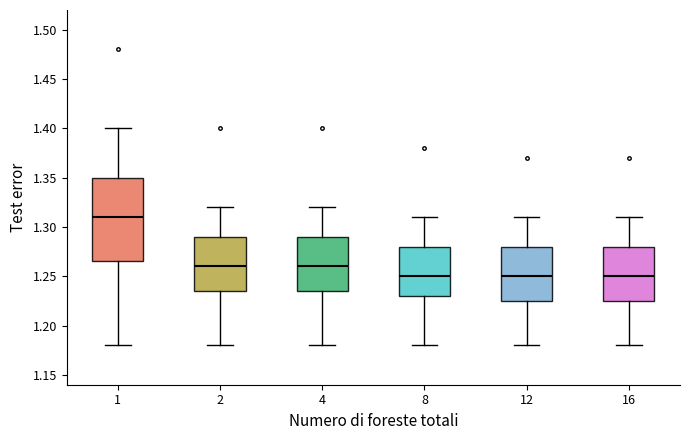

Which box is the tallest, from its lower edge to its upper edge?

1